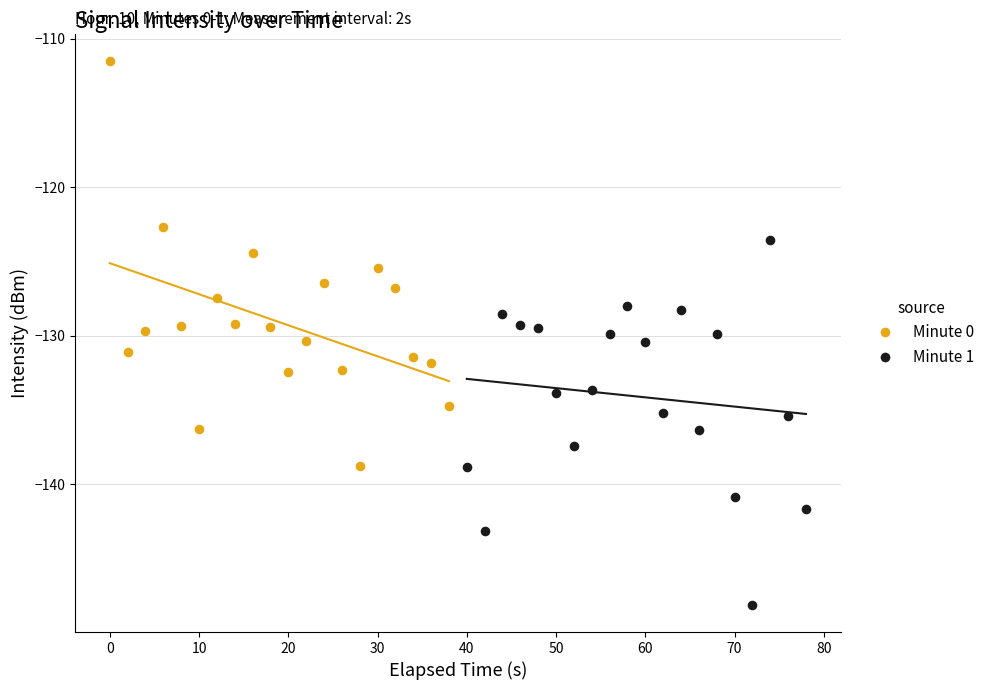

Which series reaches the maximum Y coordinate?

Minute 0